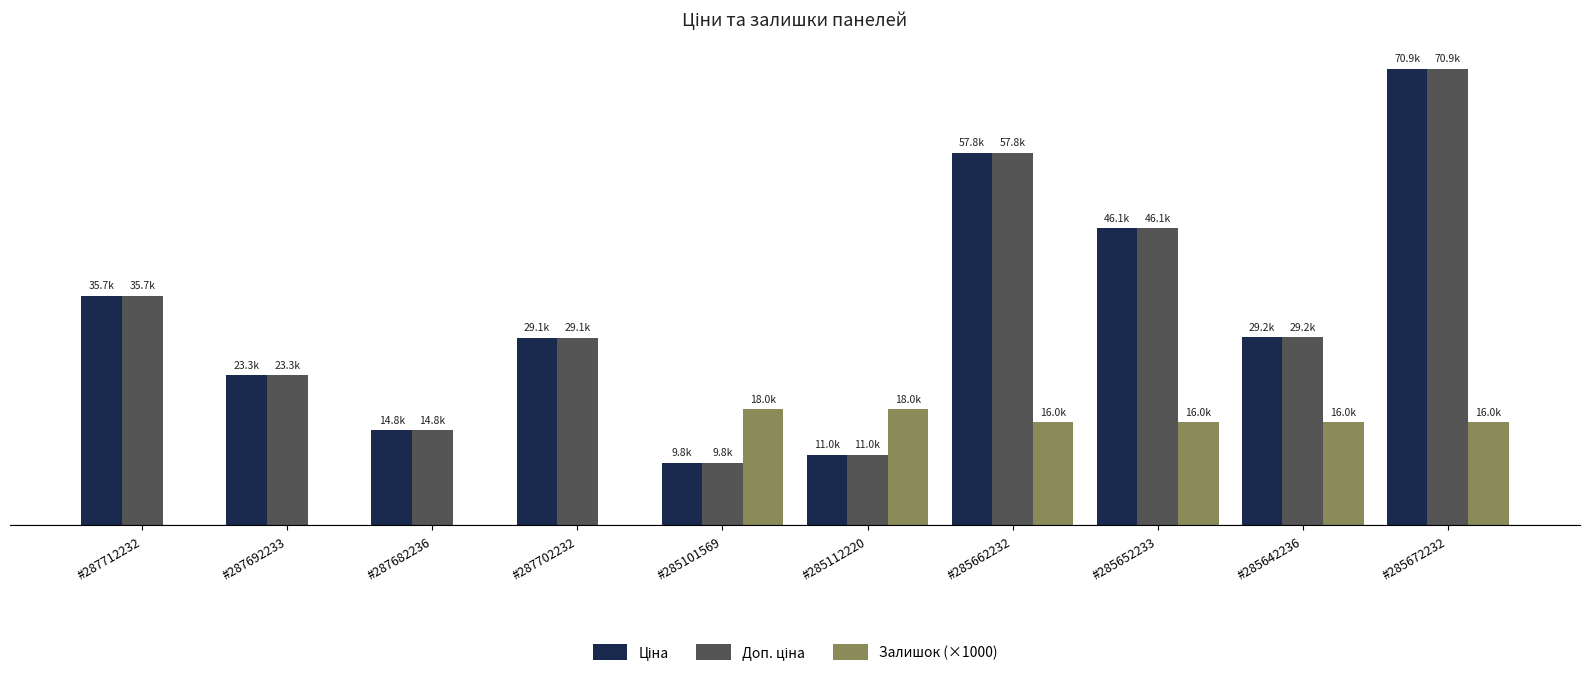

Between #287712232 and #285652233, which series saw the biggest shift?

Залишок (×1000)